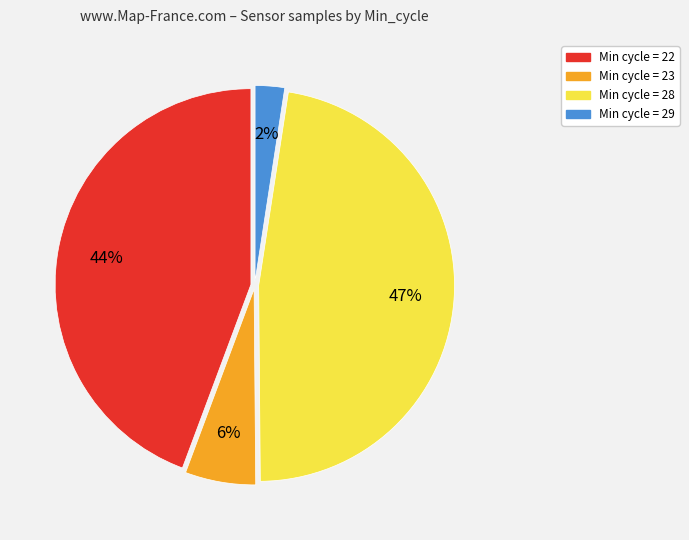

To the nearest percent, what is the difference between the largest and smallest slice percentages?

45%